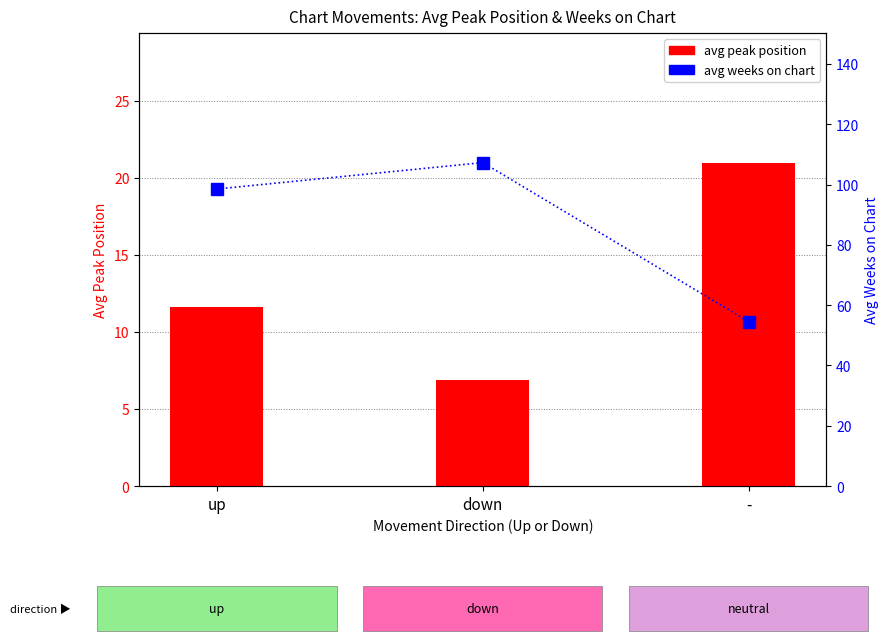

What is the average value of the avg weeks on chart series?

86.8